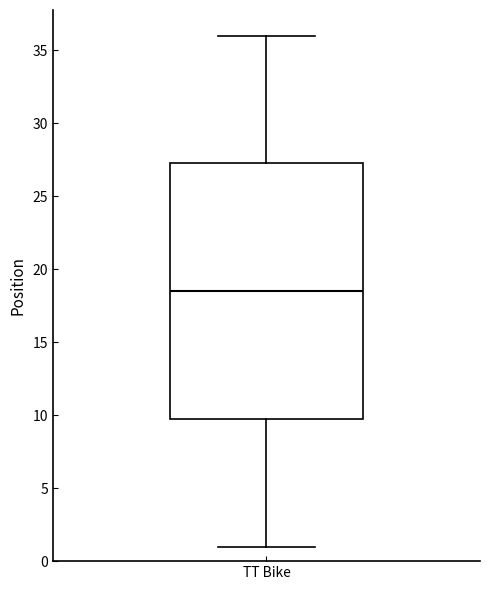

Where is the upper edge of the box for TT Bike on the y-axis? The values are not printed on the chart, so give them approximately, as read against the axis.

27.5